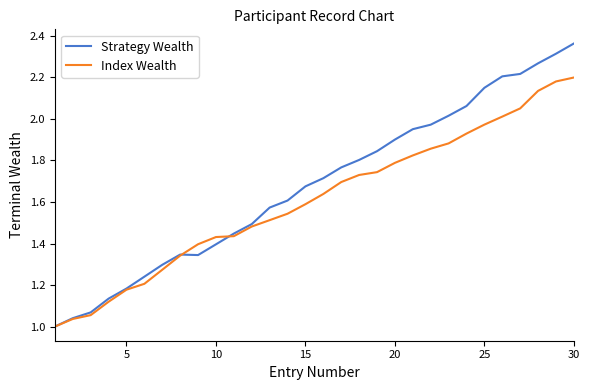

Rank the series by their average value, from highest to lowest.

Strategy Wealth, Index Wealth